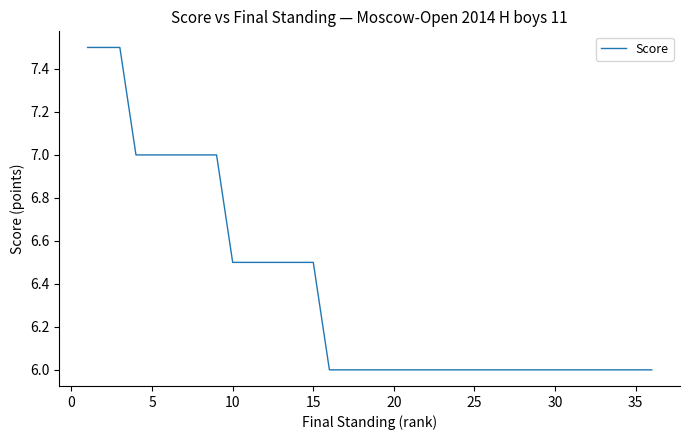

How many series are shown in this chart?

1